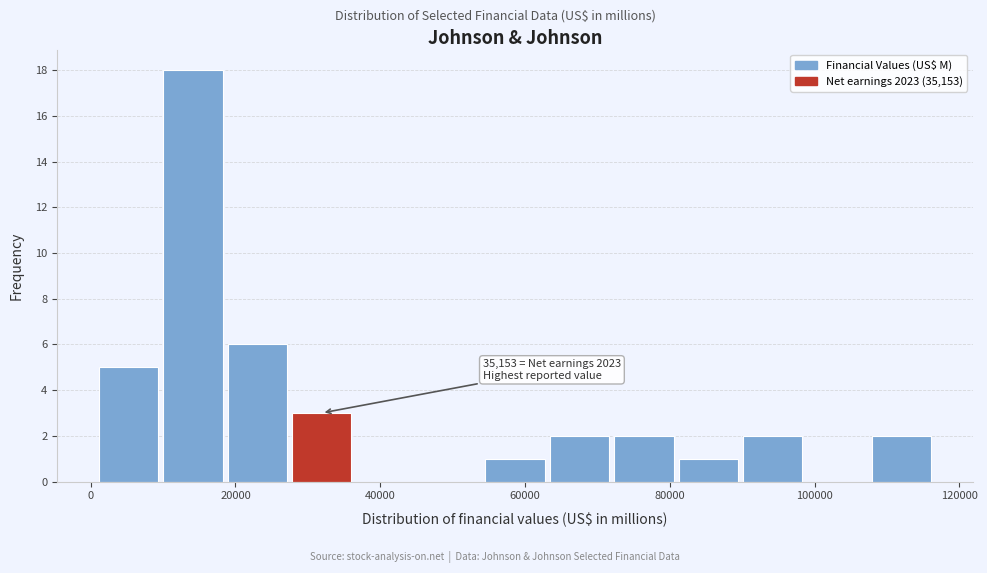

Over which range of the x-axis is the bar tallest?

10000 to 18000